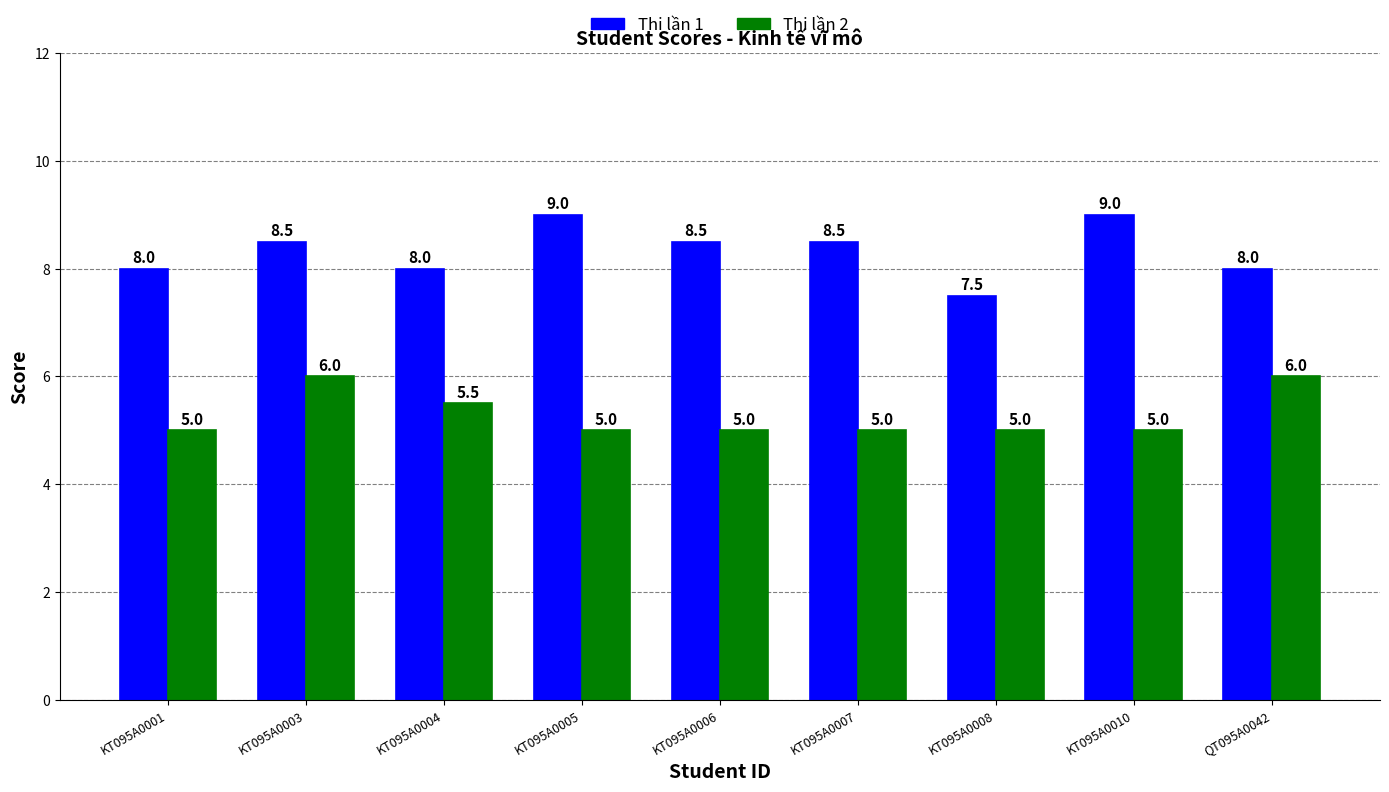

Reading left to right, transcribe all the data shown in this chart.

Thi lần 1: 8.0	8.5	8.0	9.0	8.5	8.5	7.5	9.0	8.0
Thi lần 2: 5.0	6.0	5.5	5.0	5.0	5.0	5.0	5.0	6.0